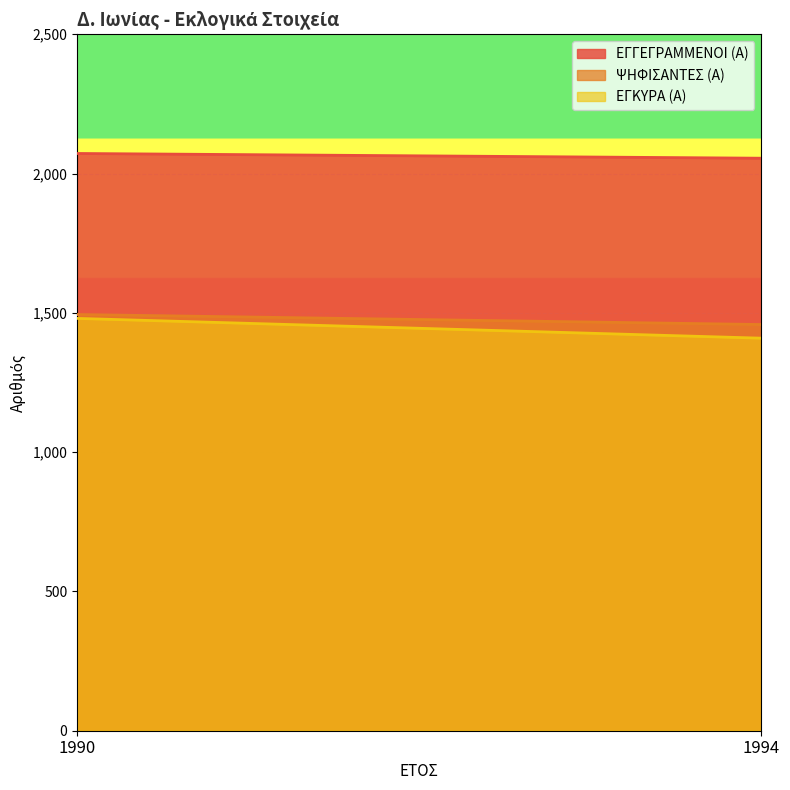

What is the value of the ΕΓΓΕΓΡΑΜΜΕΝΟΙ (Α) point at the 2nd from the left?

2055